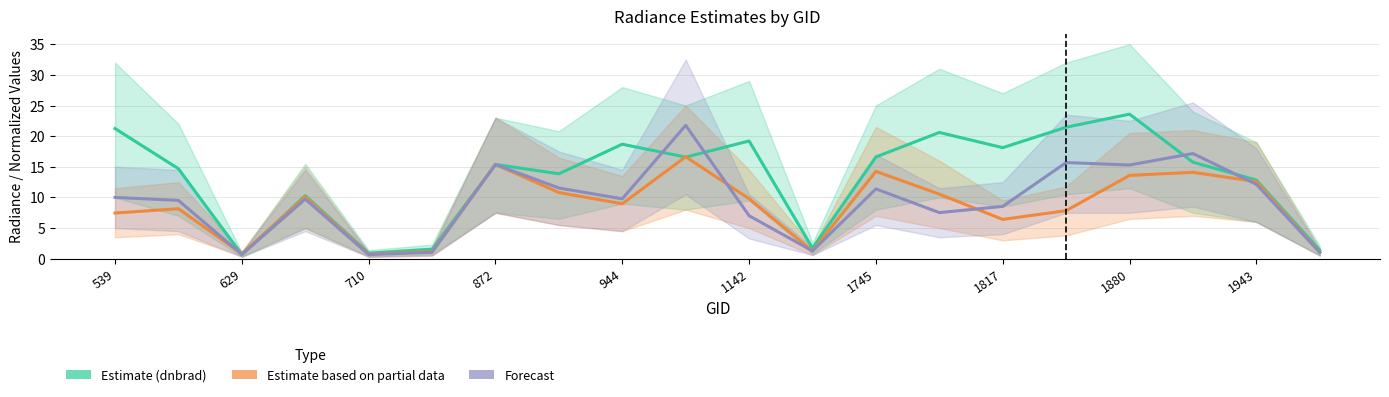

At which category does the chart reach its minimum across all series?

629